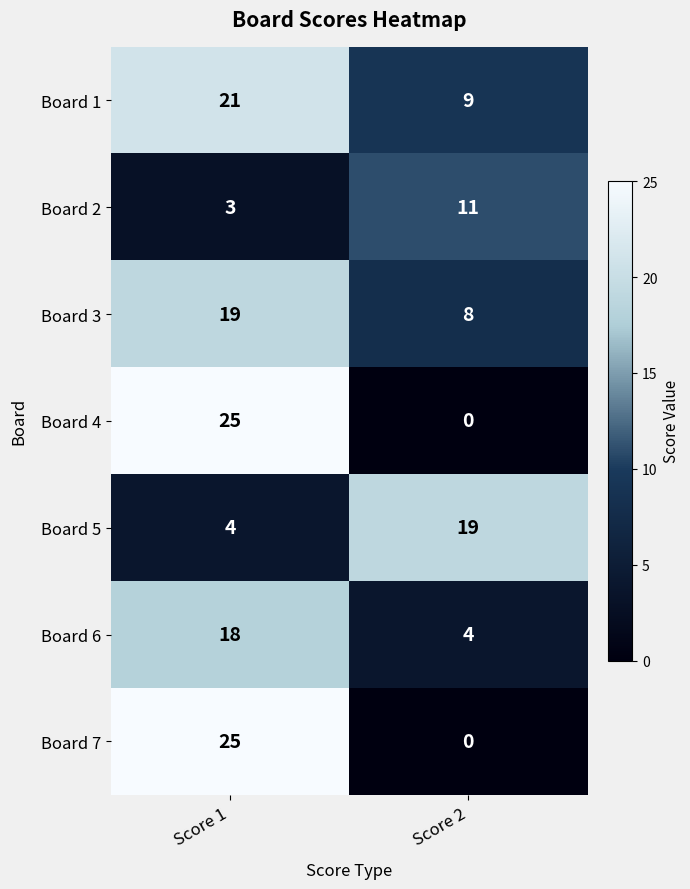

What is the average value of the Board 3 series?

14